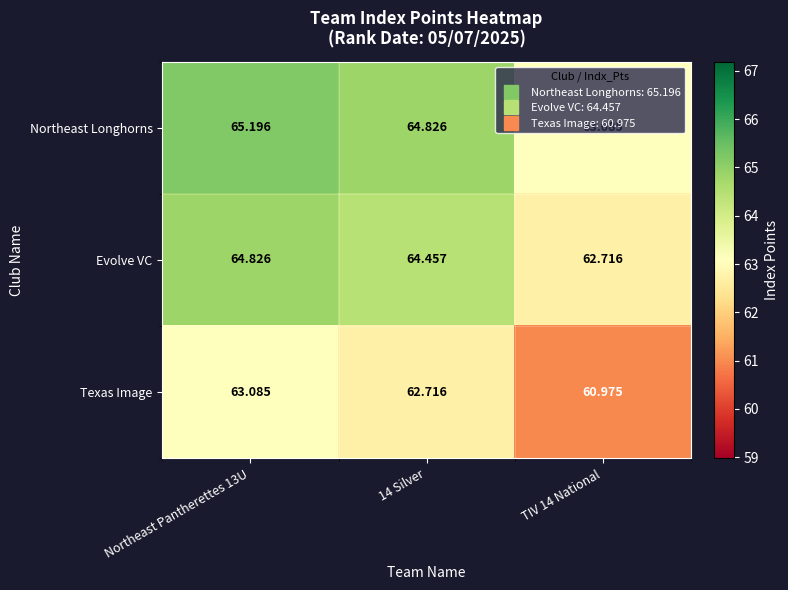

List the series in order of their peak value, lowest first.

Texas Image, Evolve VC, Northeast Longhorns